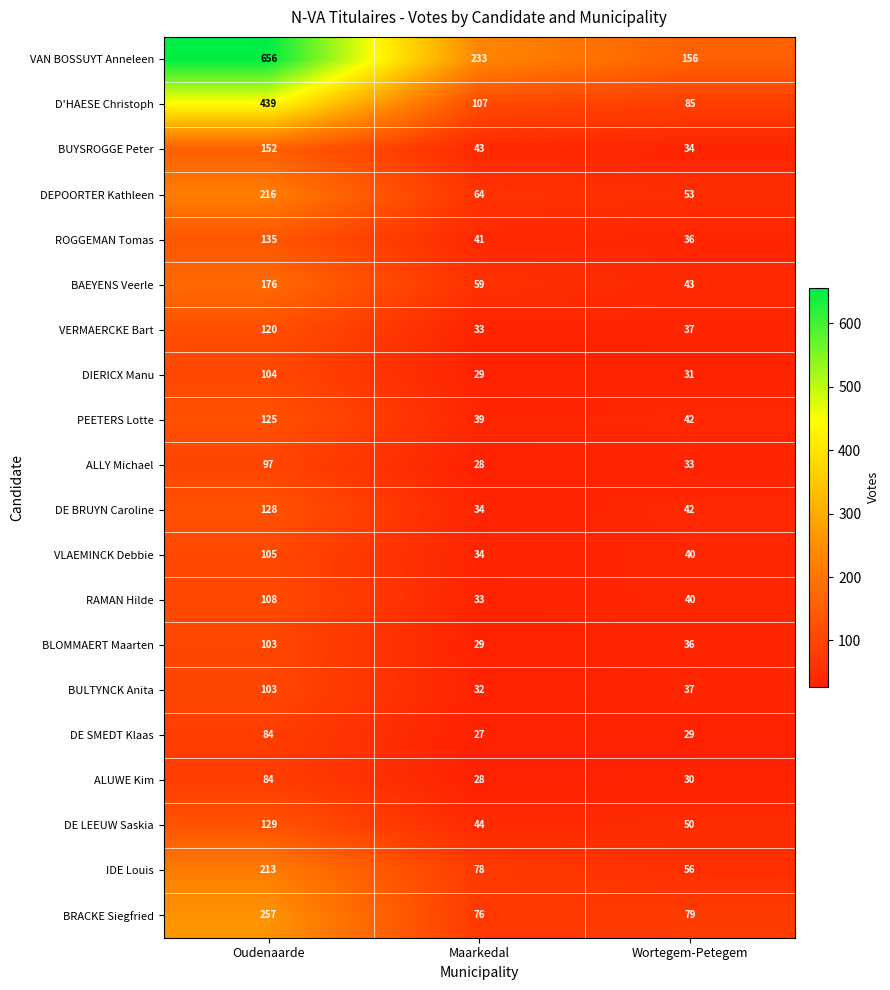

At which label is VERMAERCKE Bart closest to 76?

Wortegem-Petegem